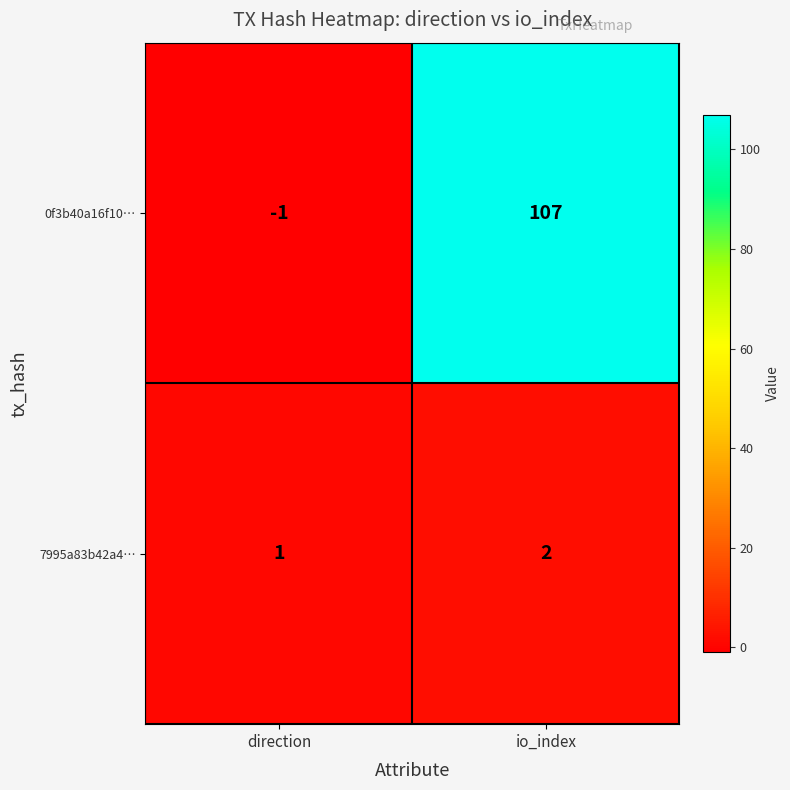

At which category is the sum across all series the highest?

io_index